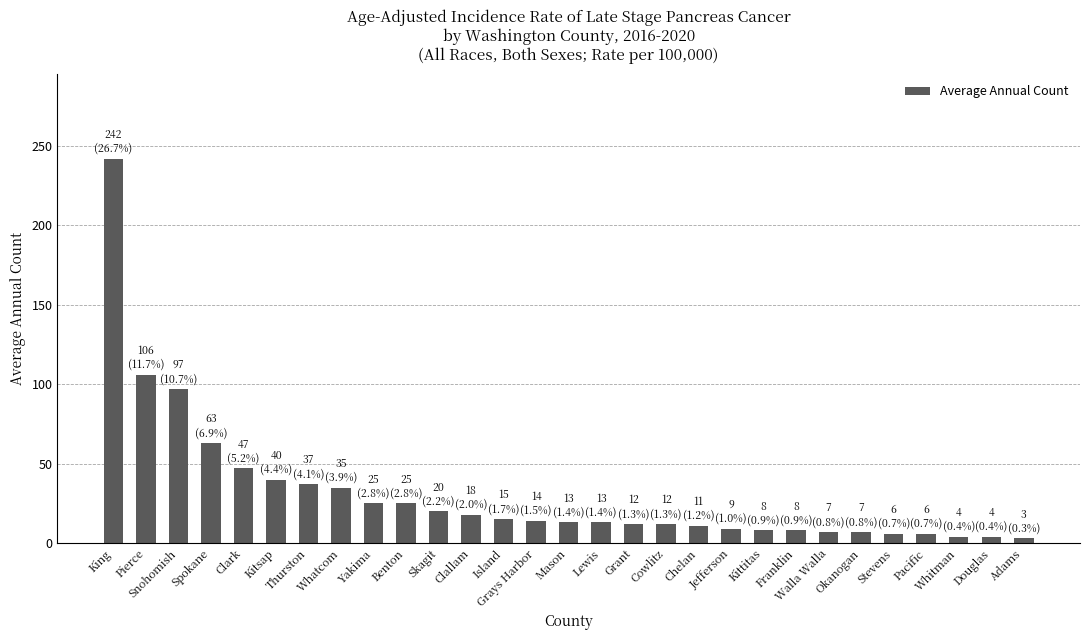

What is the change in value from Whatcom to Okanogan?

-28